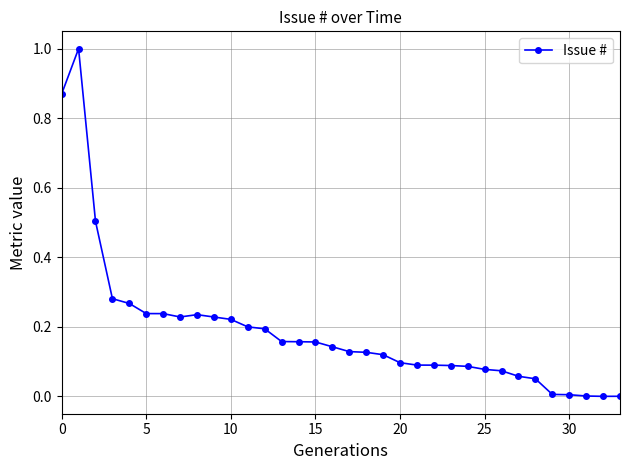

What is the greatest value displayed?

1.0